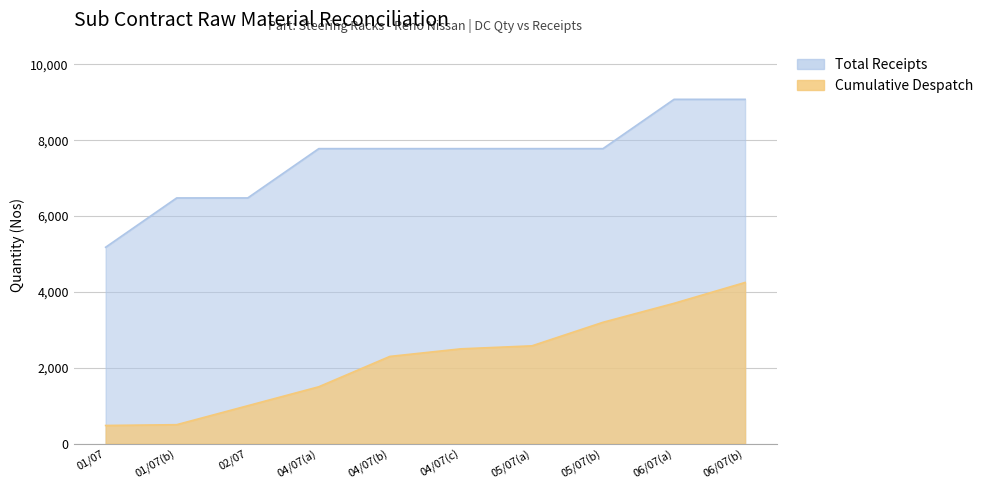

What is the difference between the Cumulative Despatch values at 01/07 and 05/07(b)?

2721